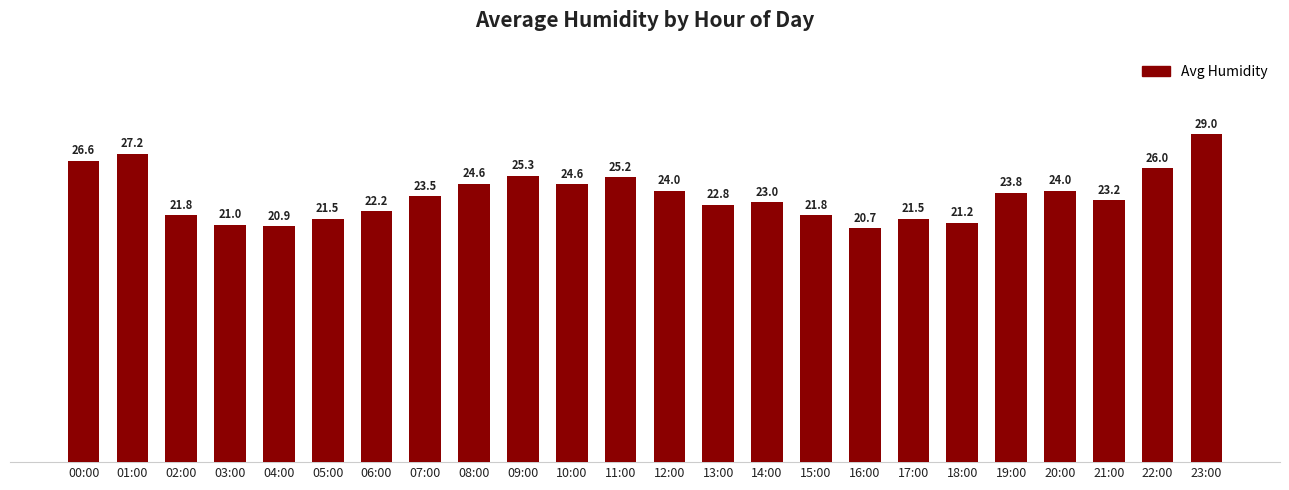

True or false: the data shows 5.6 at 12:00.

False